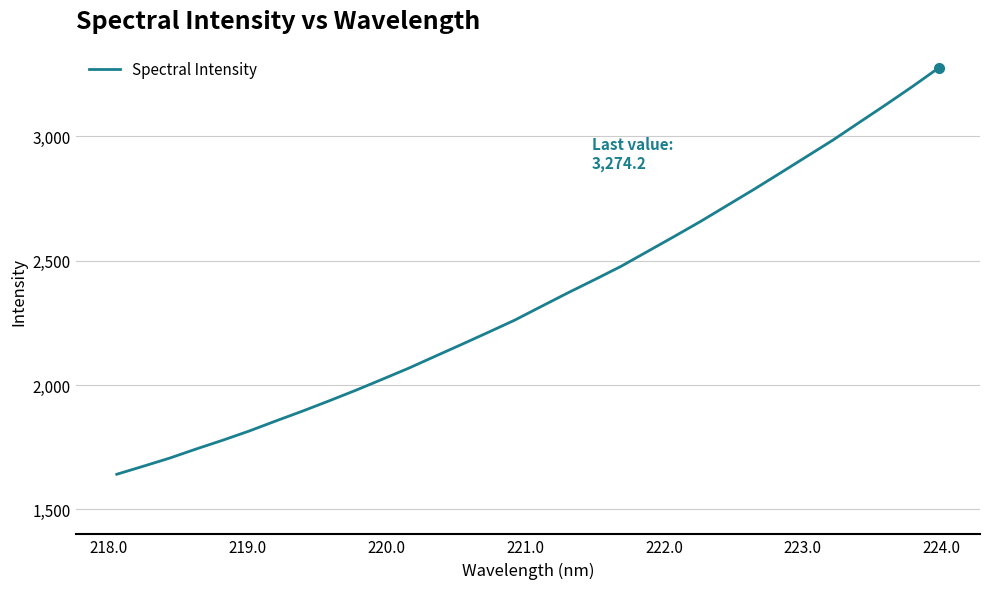

What is the maximum value shown in the chart?

3274.2